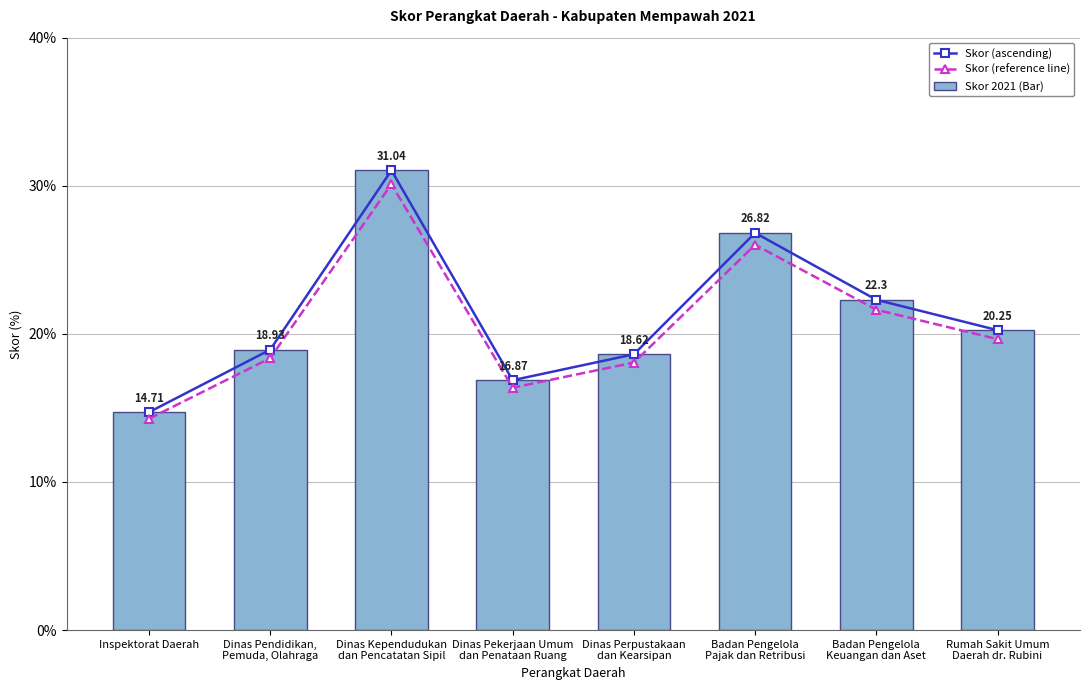

True or false: Skor 2021 (Bar) has a value of 31.0 at Dinas Kependudukan
dan Pencatatan Sipil.

True